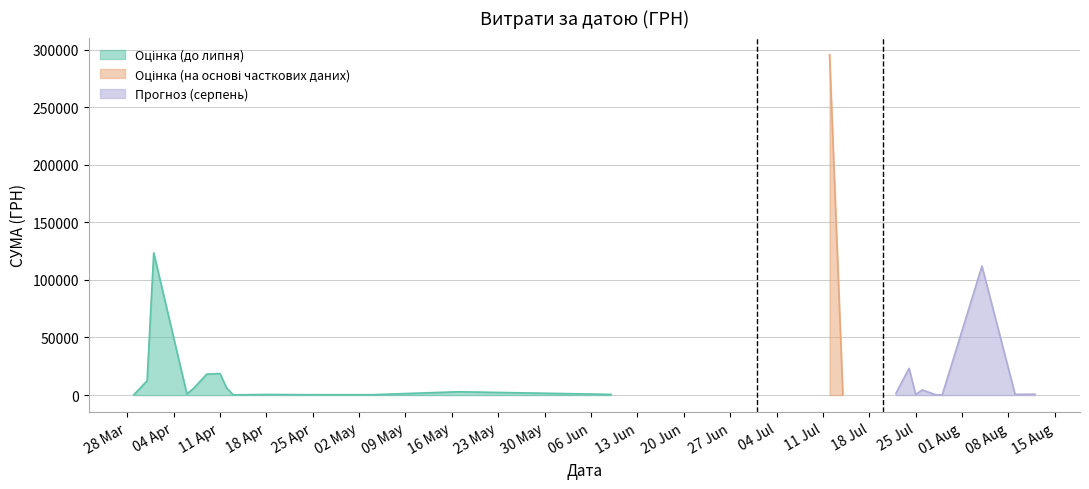

How many points are higher than both their immediate neighbors (excluding endpoints)?

13